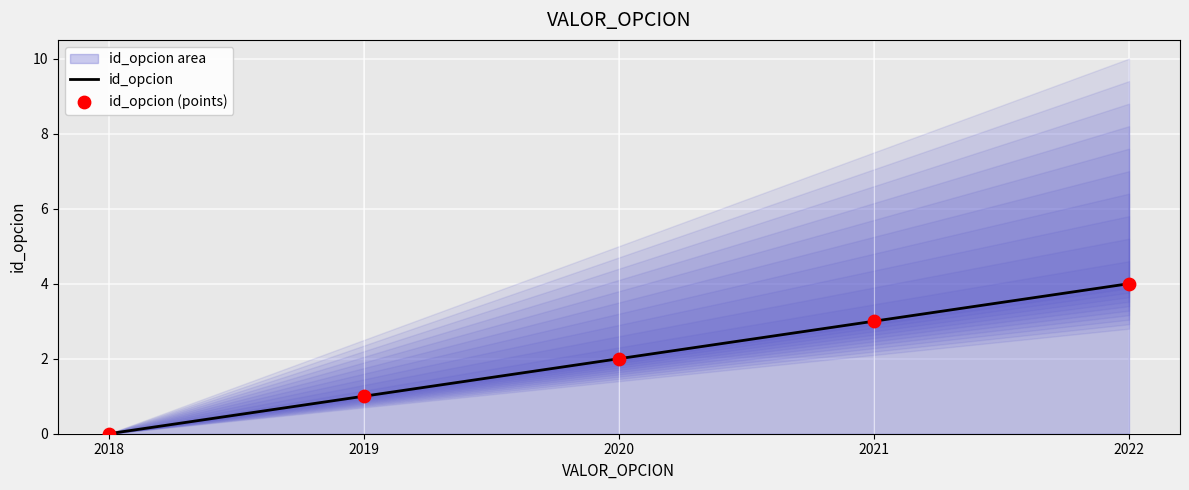

At which category is the sum across all series the highest?

2022